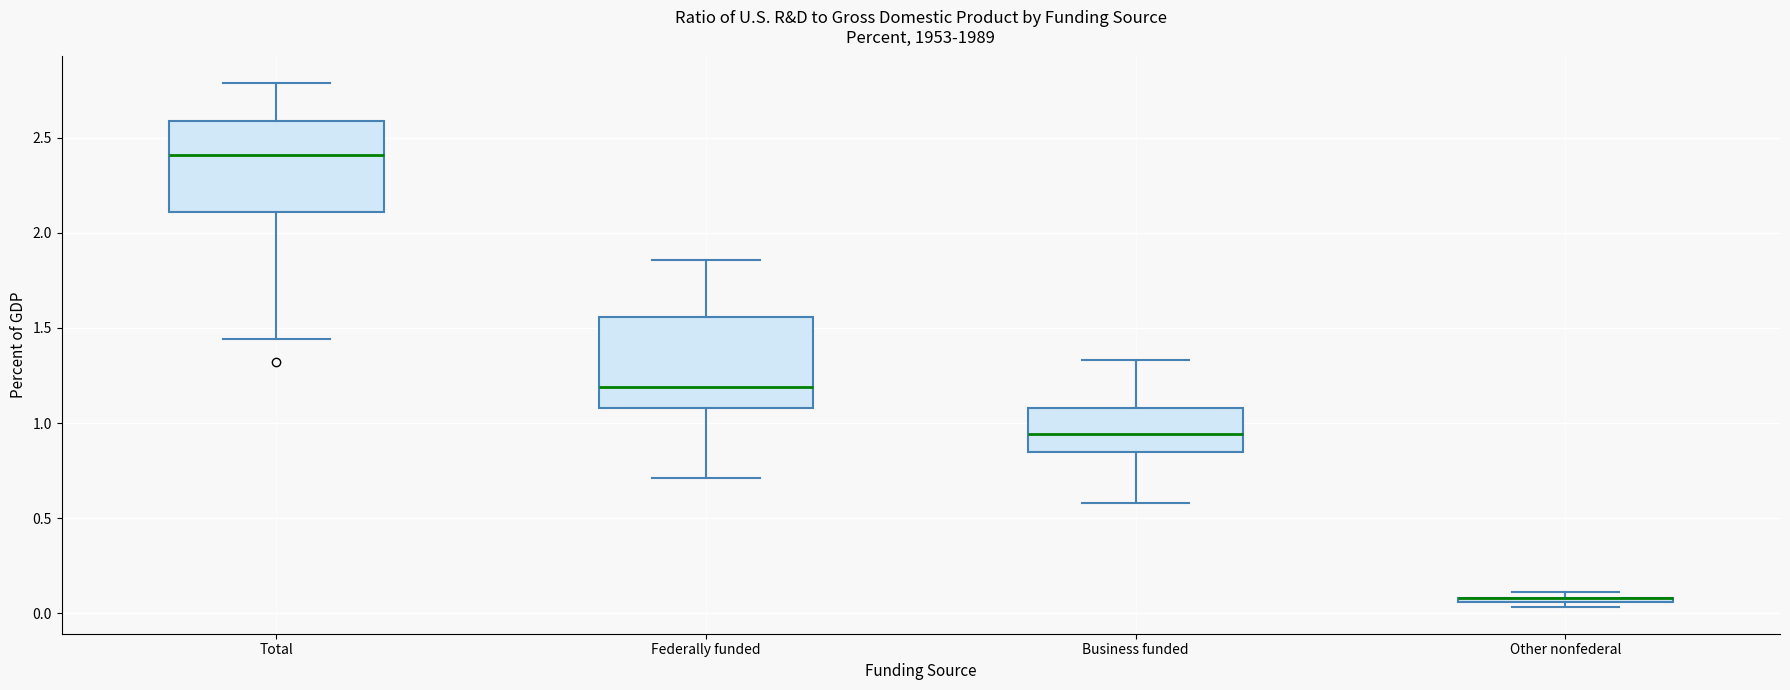

Where is the lower edge of the box for Other nonfederal on the y-axis? The values are not printed on the chart, so give them approximately, as read against the axis.

0.05